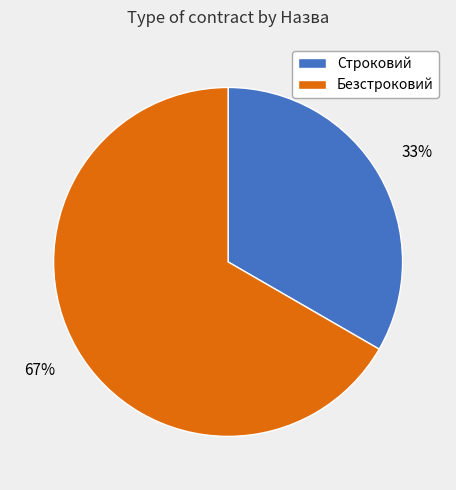

Which category has the biggest portion of the pie?

Безстроковий